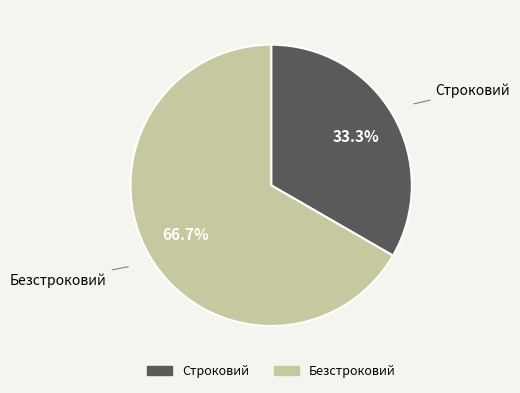

To the nearest percent, what is the combined percentage of Строковий and Безстроковий?

100%